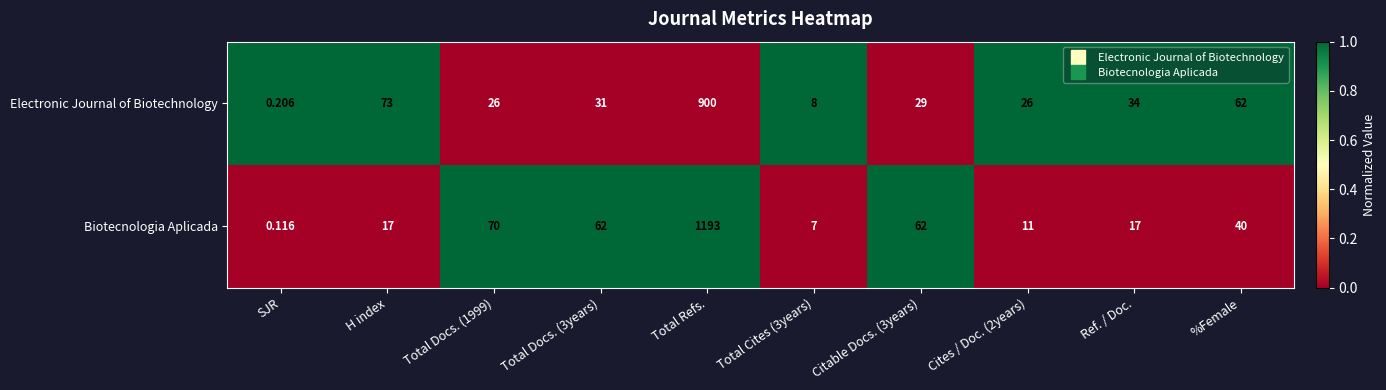

Rank the series by their average value, from lowest to highest.

Electronic Journal of Biotechnology, Biotecnologia Aplicada